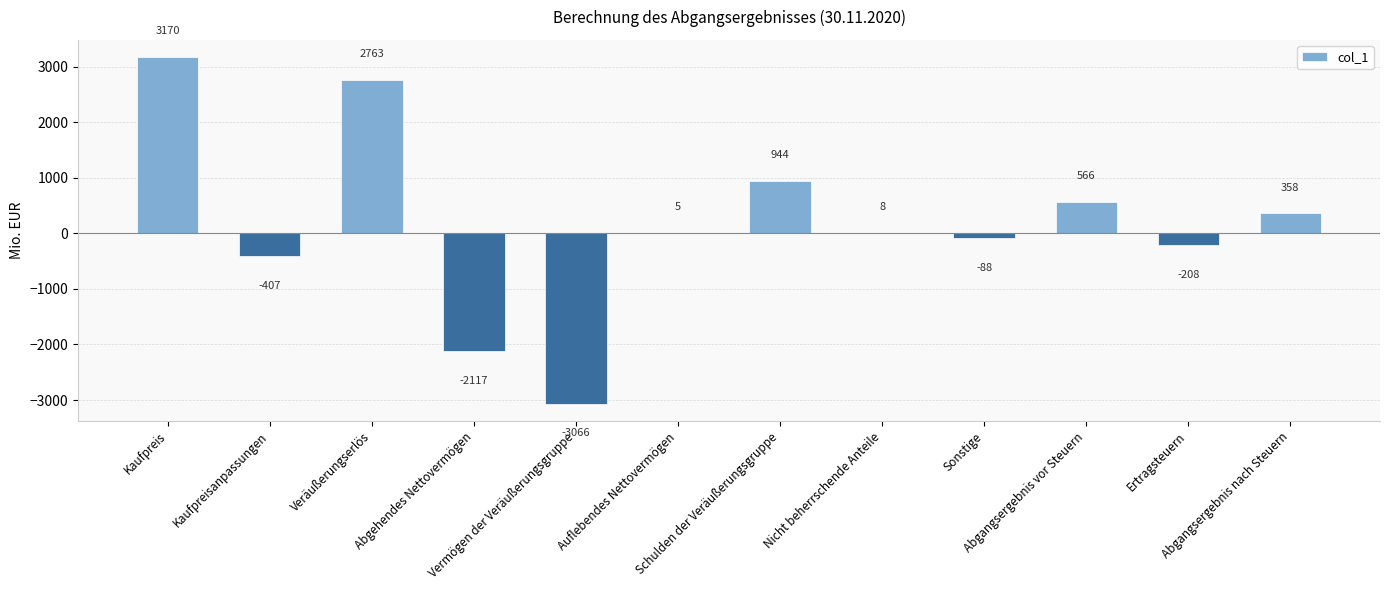

What is the greatest value displayed?

3170